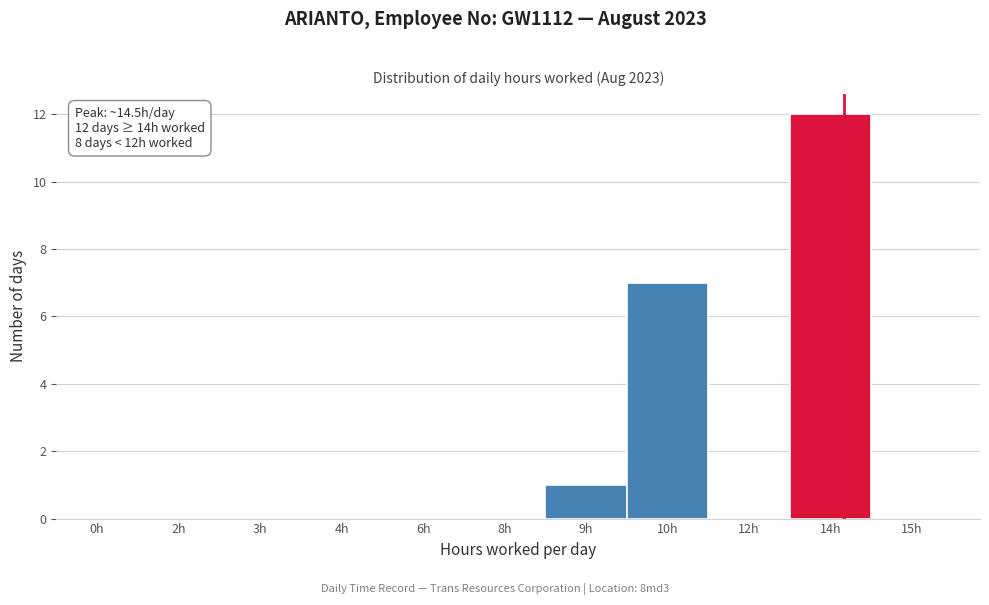

Reading left to right, transcribe all the data shown in this chart.

0h=0	2h=0	3h=0	4h=0	6h=0	8h=0	9h=1	10h=7	12h=0	14h=12	15h=0